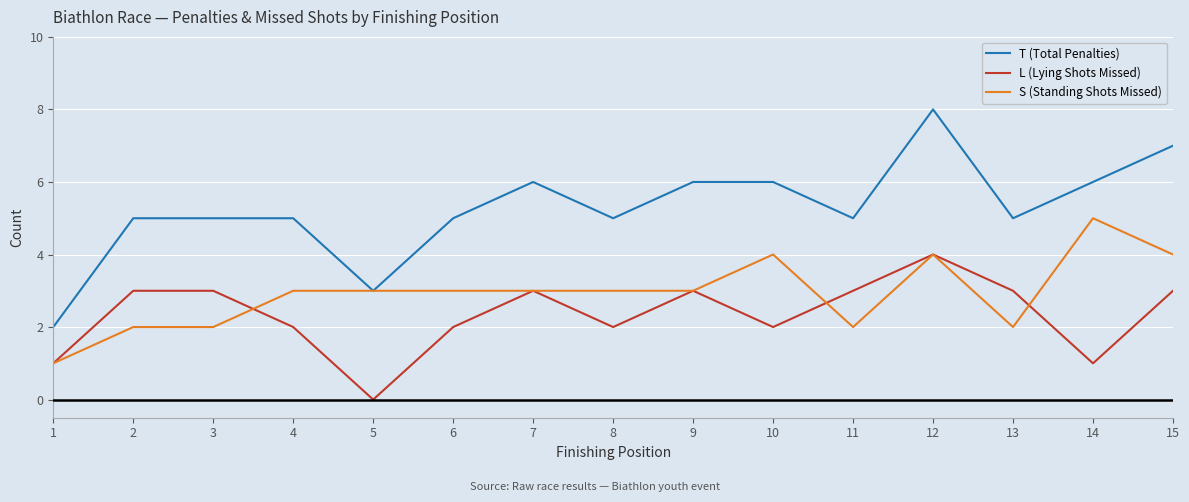

Is the value of L (Lying Shots Missed) at 12 greater than the value of S (Standing Shots Missed) at 11?

Yes